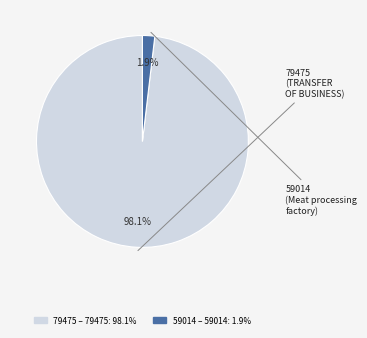

Is there any slice that represents more than half of the pie?

Yes